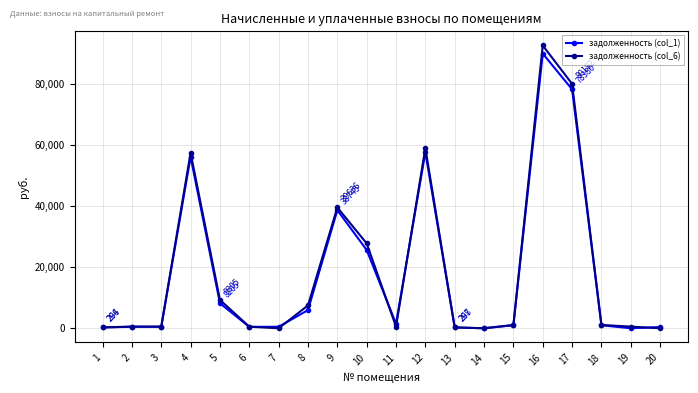

What is the value of the задолженность (col_1) point at the 17th from the left?

78380.0